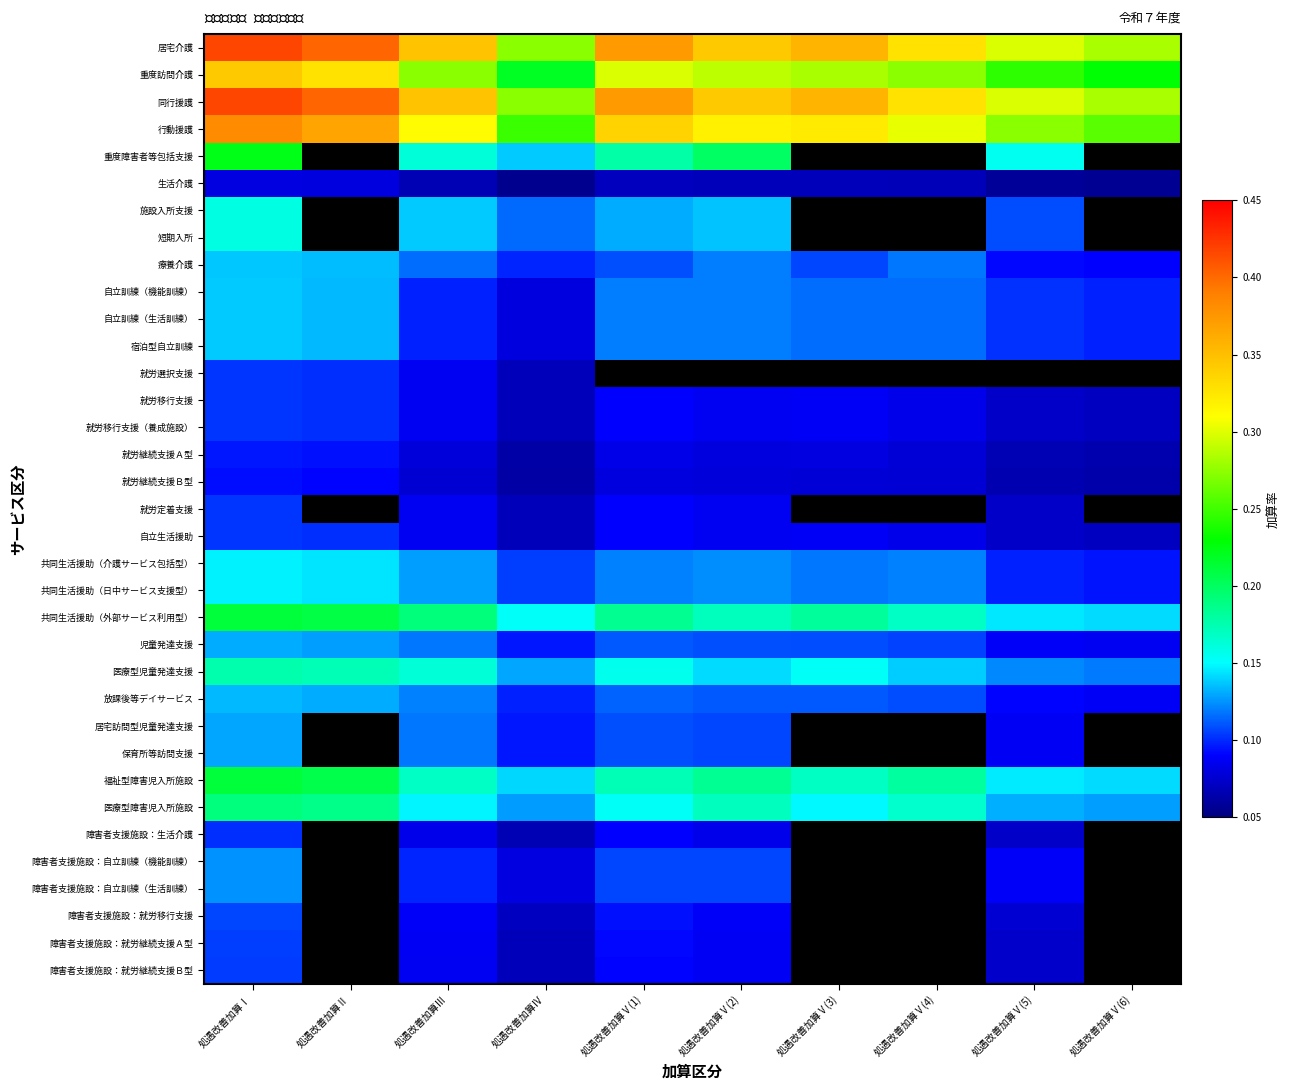

At which category does the chart reach its peak across all series?

処遇改善加算Ⅰ